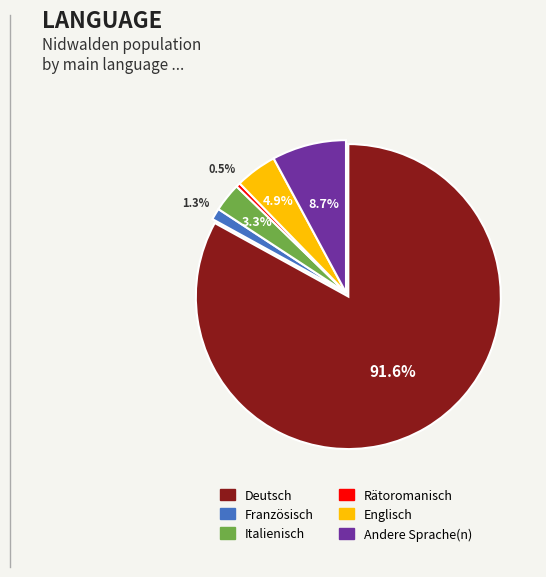

What is the smallest slice in the pie chart?

Rätoromanisch